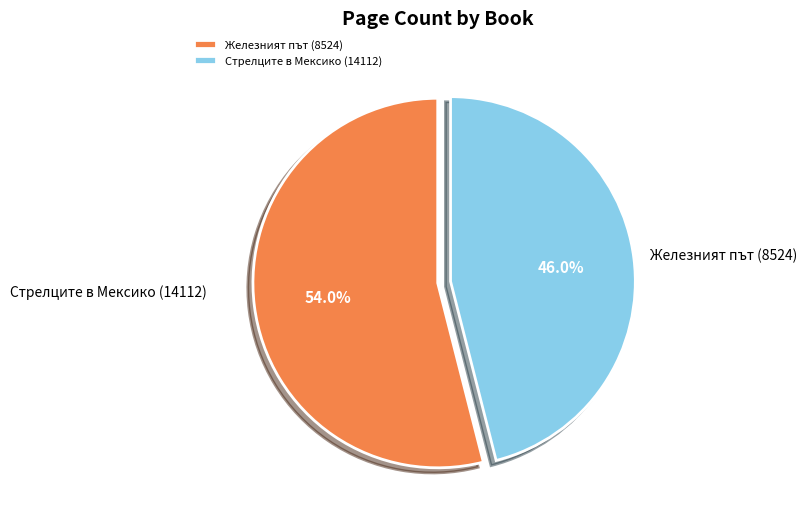

Do Железният път (8524) and Стрелците в Мексико (14112) together represent more than half of the pie?

Yes